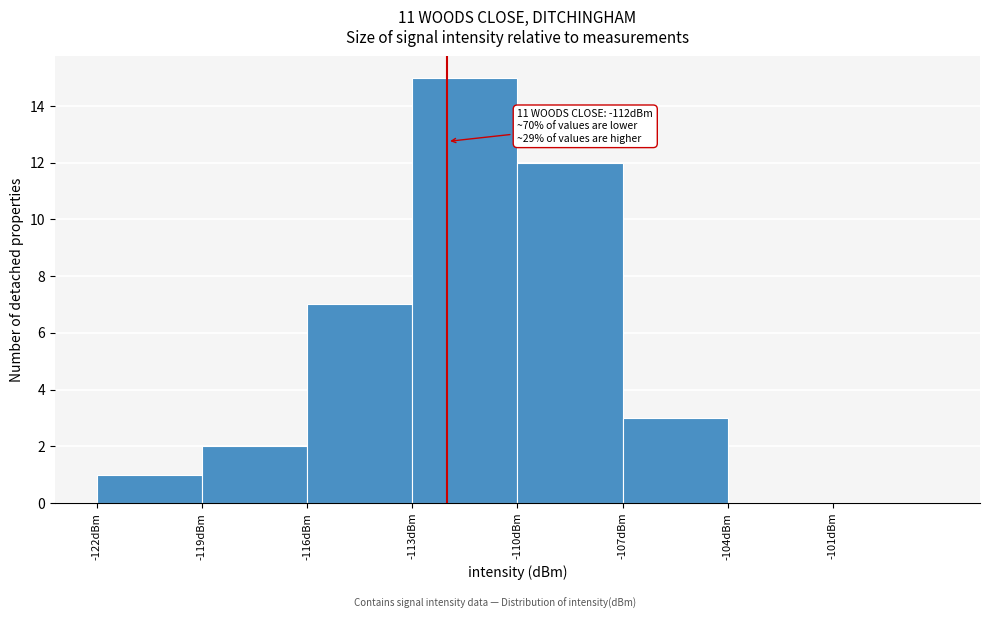

Which range on the x-axis has the tallest bar?

-113 to -110